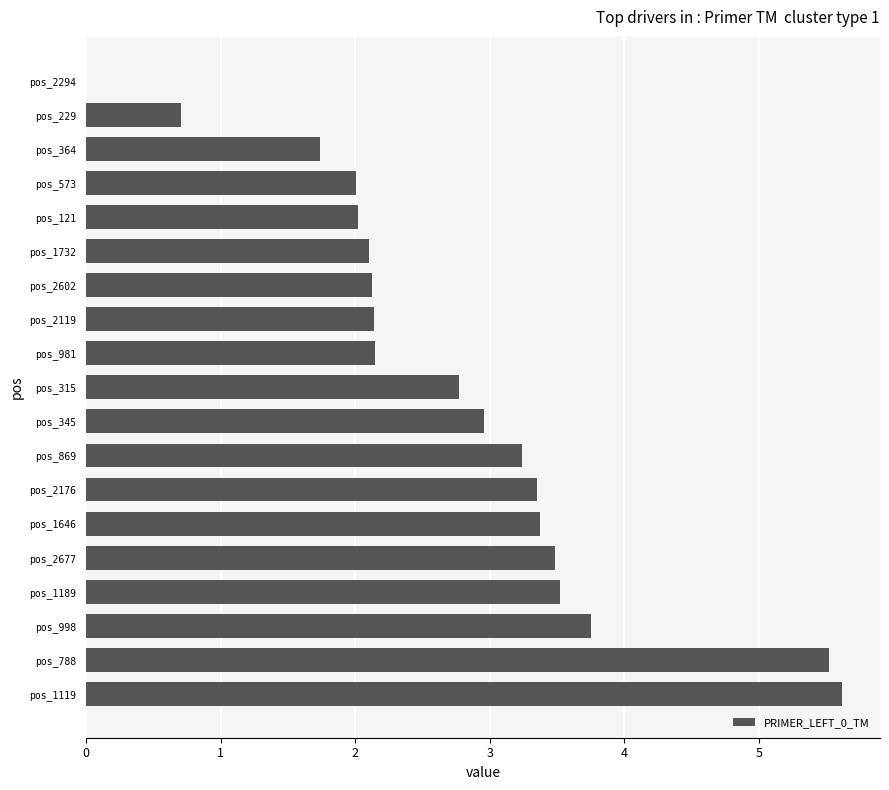

How many categories are shown in the chart?

19